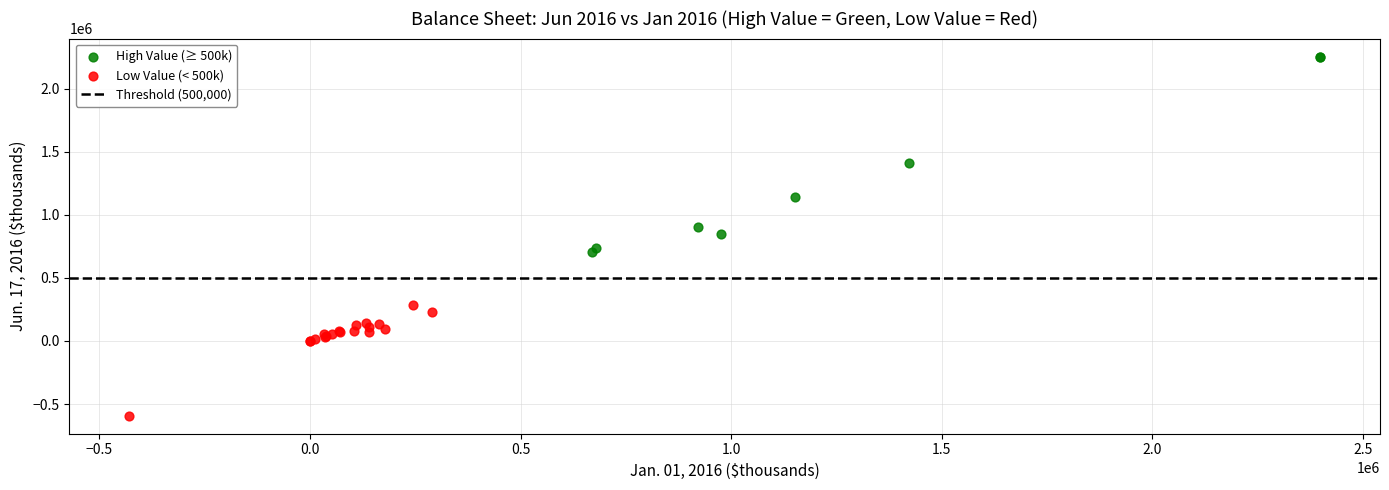

Which series contains the lowest Y value?

Low Value (< 500k)